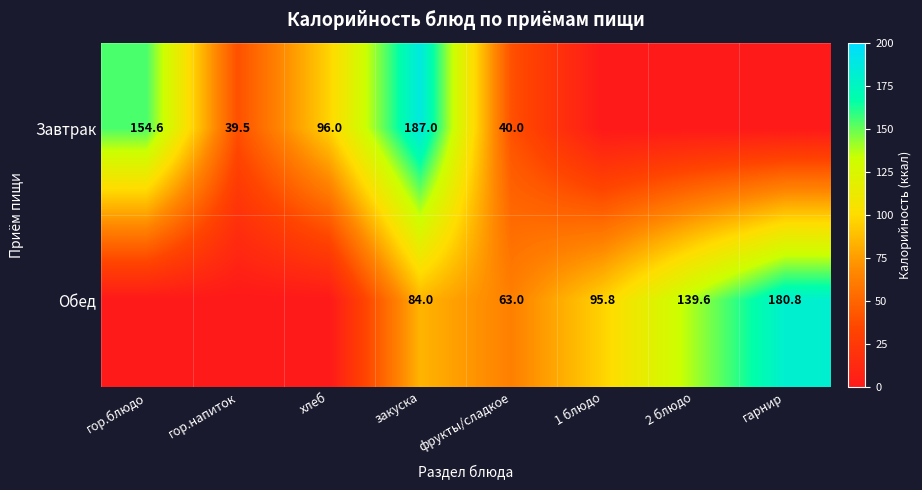

Is it true that Завтрак equals 109.0 at закуска?

False